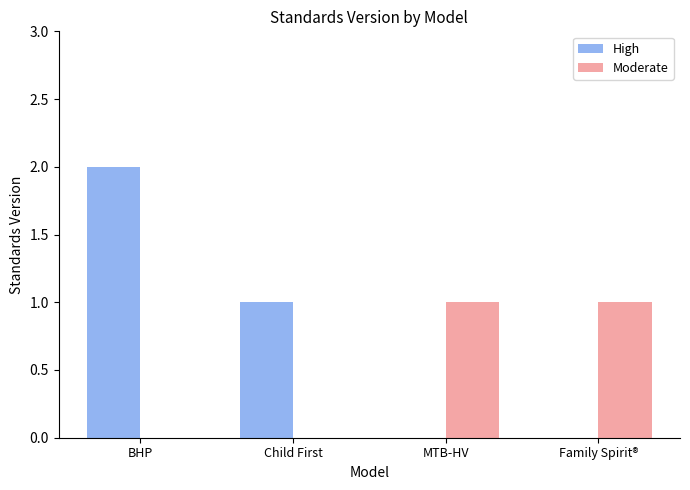

At which label does High reach its peak?

BHP